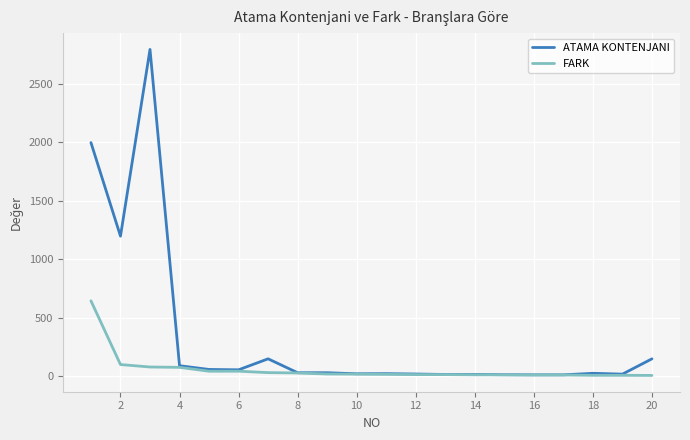

Rank the series by their maximum value, from highest to lowest.

ATAMA KONTENJANI, FARK